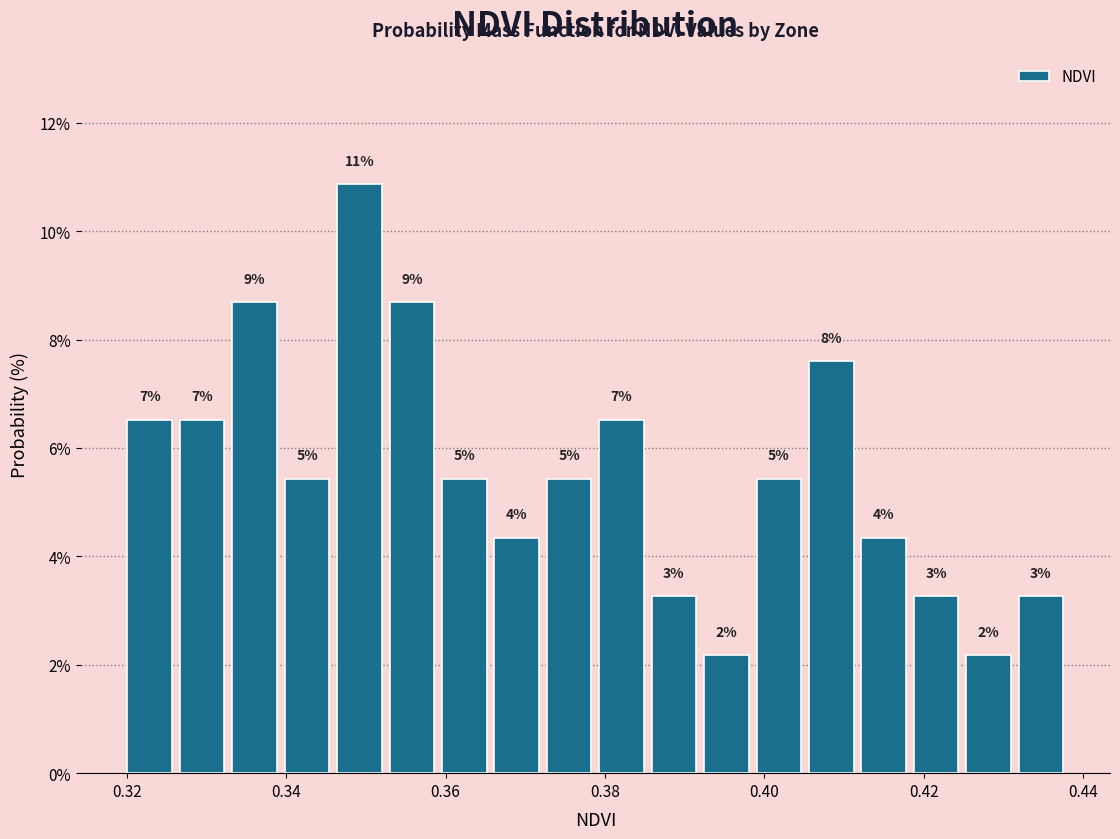

Read against the x-axis, roughly where is the centre of the tallest bar?

0.350